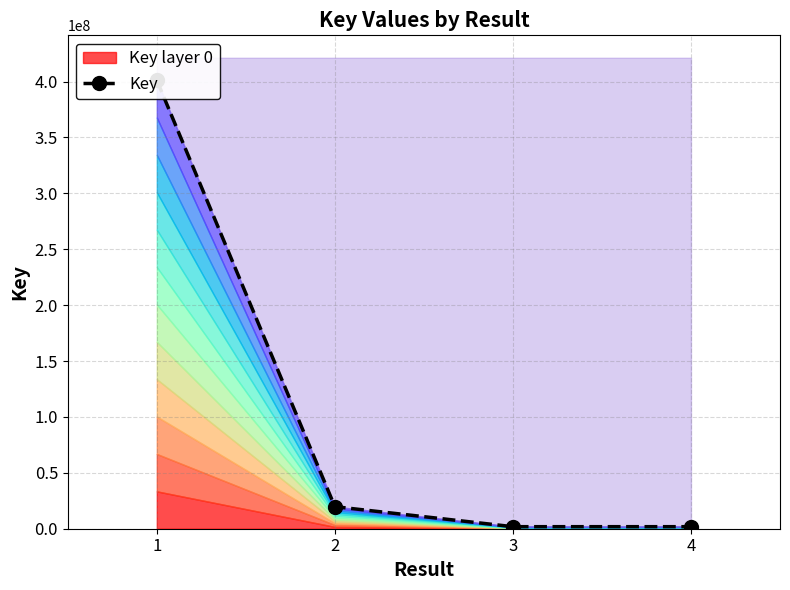

How many values are below 19742785?

2